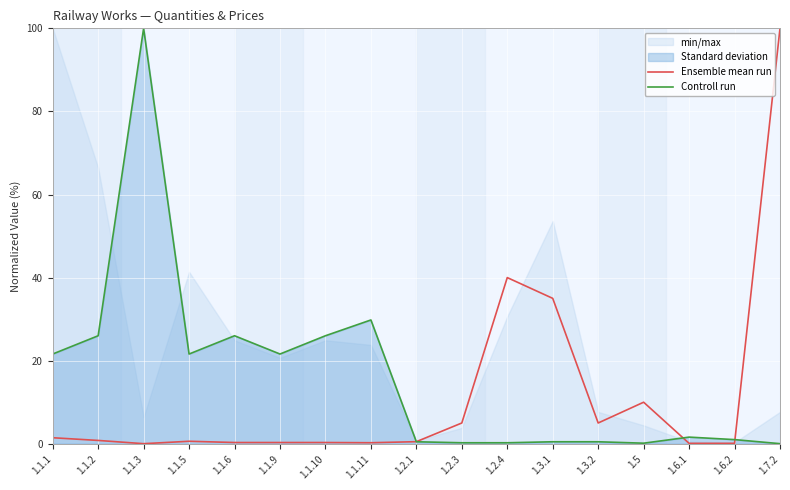

What is the sum of all Ensemble mean run values?

199.7